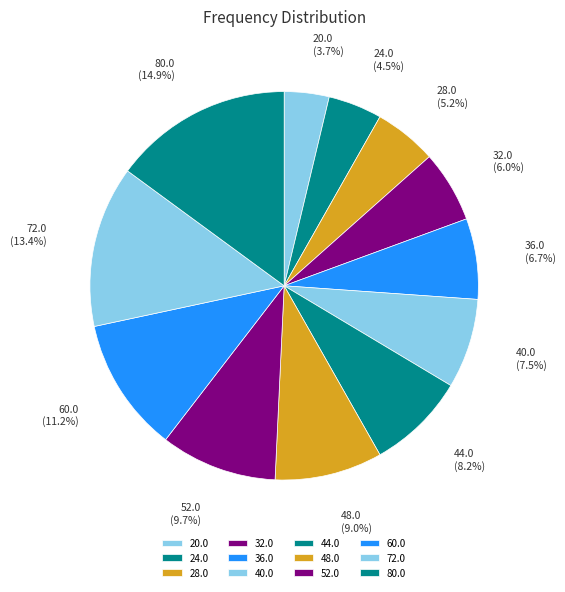

How many slices are in this pie chart?

12